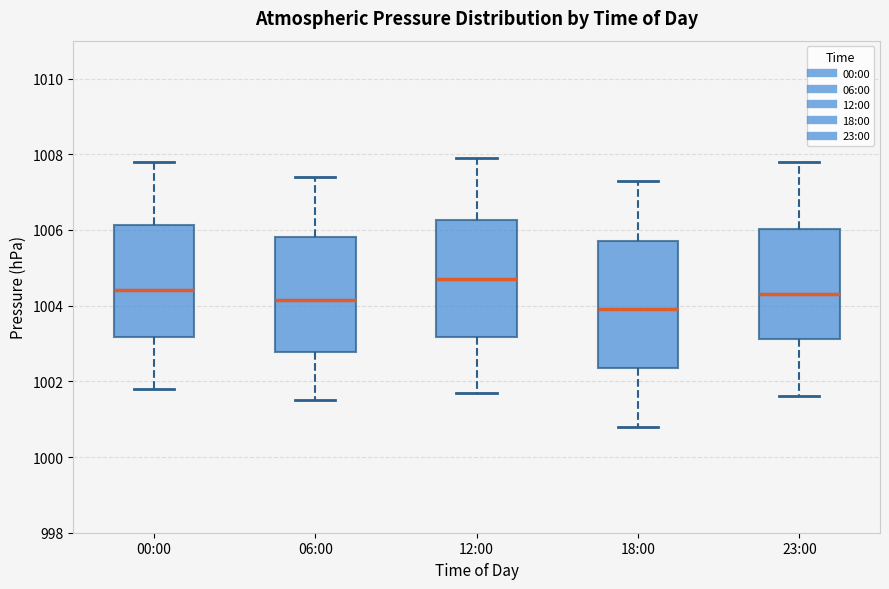

Reading left to right, read every box against the y-axis: the position of its median line, the range the box covers, and the ends of its whiskers. The values are not printed on the chart, so give them approximately, as read against the axis.

00:00: median 1004.4, box 1003.2 to 1006.2, whiskers 1001.8 to 1007.8
06:00: median 1004.2, box 1002.8 to 1005.8, whiskers 1001.6 to 1007.4
12:00: median 1004.8, box 1003.2 to 1006.2, whiskers 1001.8 to 1008.0
18:00: median 1004.0, box 1002.4 to 1005.8, whiskers 1000.8 to 1007.4
23:00: median 1004.4, box 1003.2 to 1006.0, whiskers 1001.6 to 1007.8